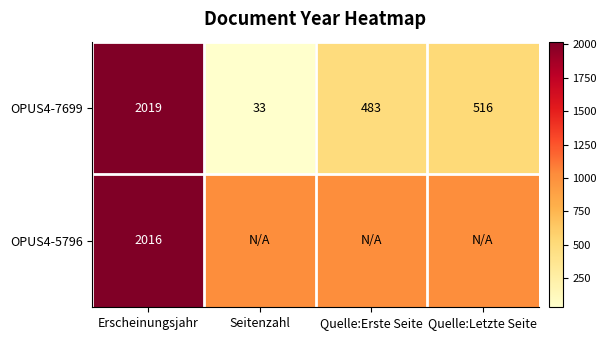

Where is OPUS4-7699 nearest to the value 1026?

Quelle:Letzte Seite